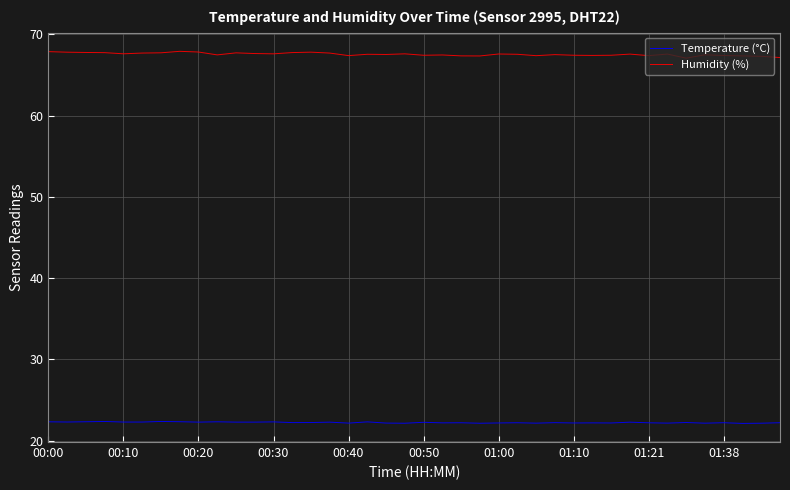

What is the average value of the Temperature (°C) series?

22.2